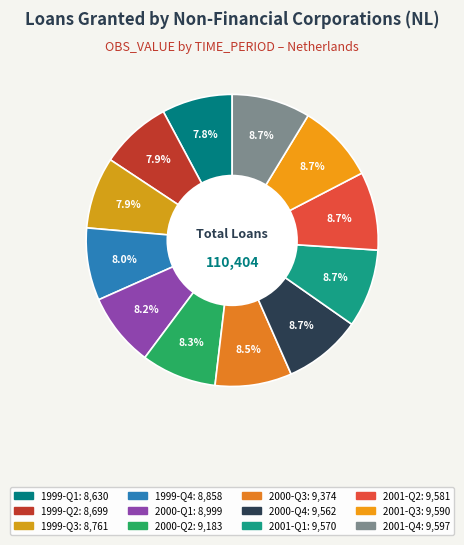

Which slice is the smallest?

1999-Q1